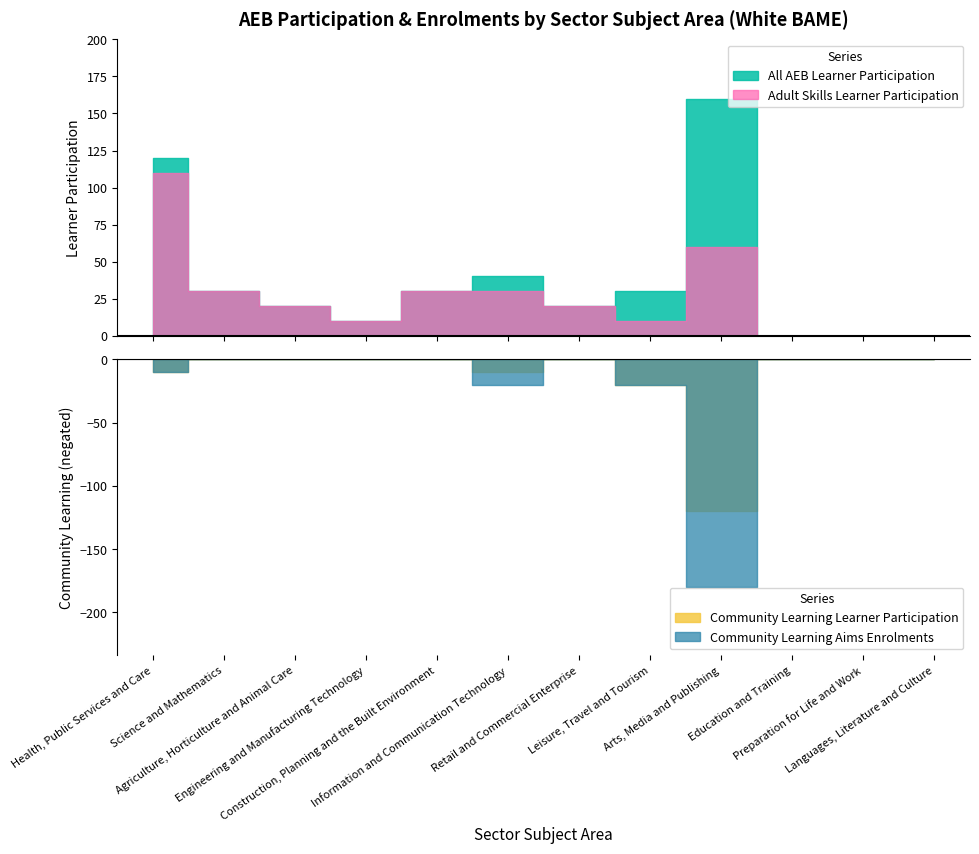

Where is All AEB Aims Enrolments nearest to the value 120?

Health, Public Services and Care